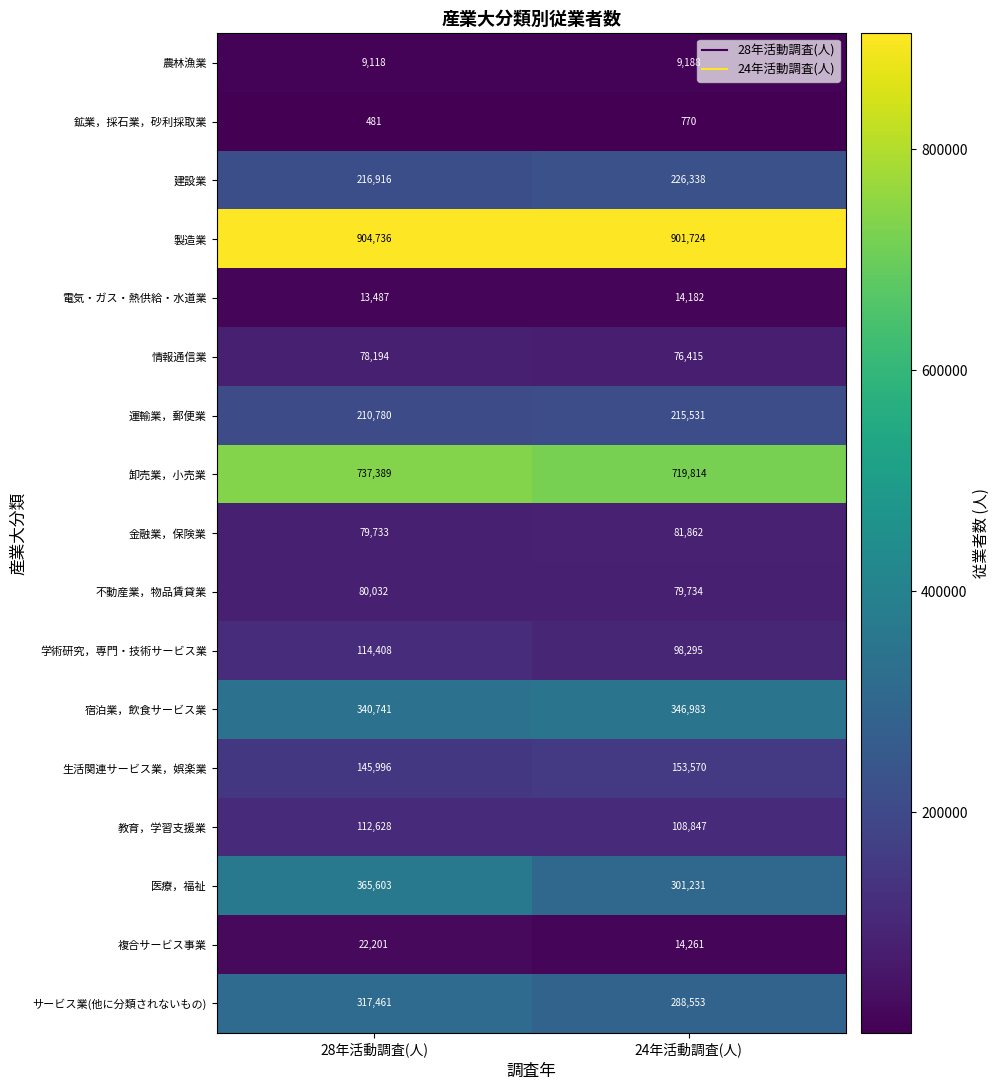

Read the 宿泊業，飲食サービス業 value at 24年活動調査(人), to the nearest 100.

347000